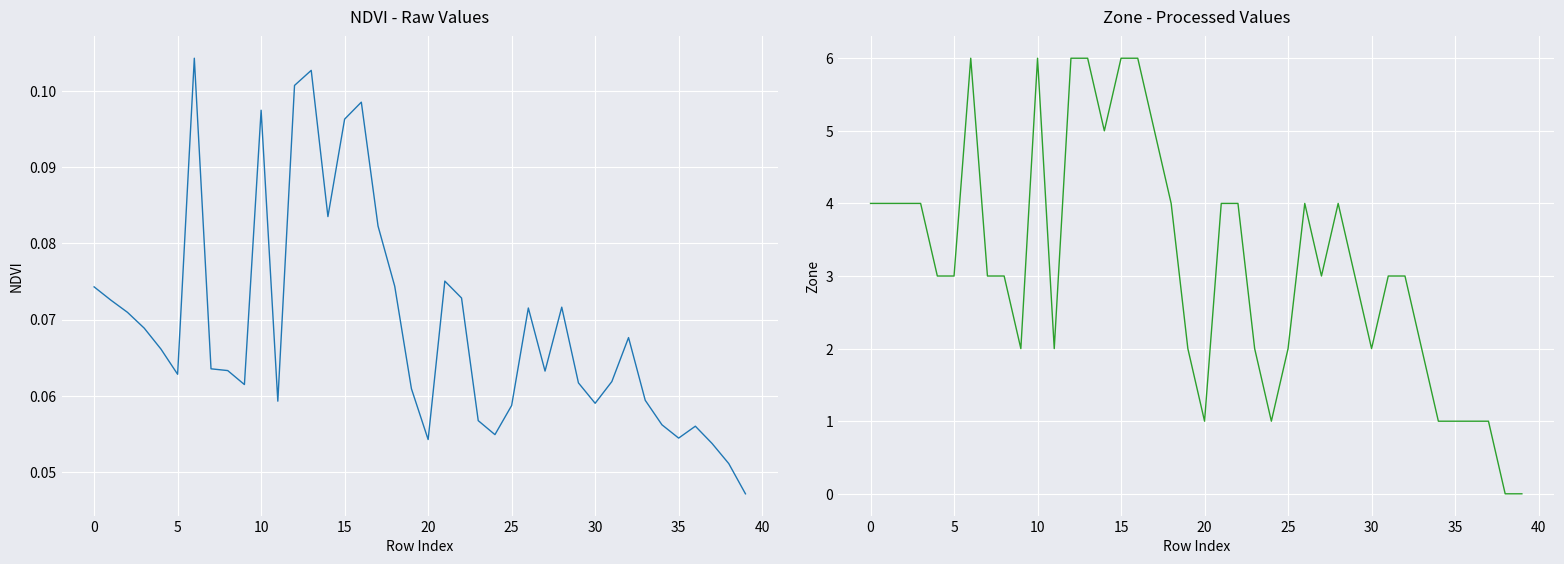

Is it true that Zone equals 1.0 at 35?

True